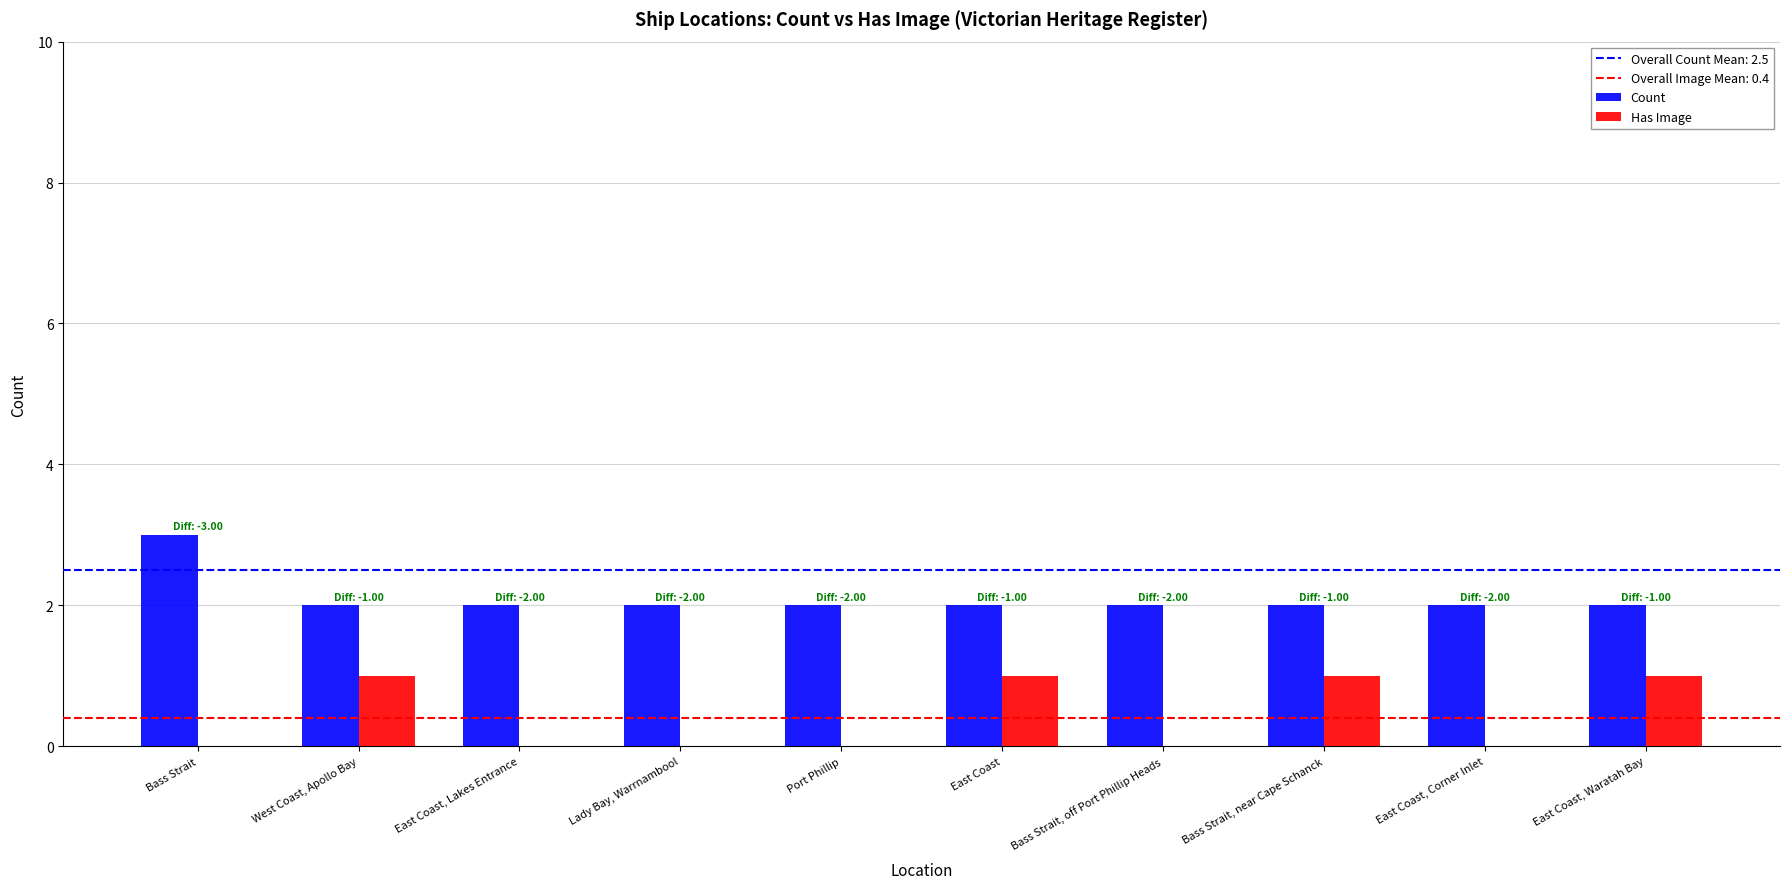

What is the sum of the Count values at East Coast, Waratah Bay and Port Phillip?

4